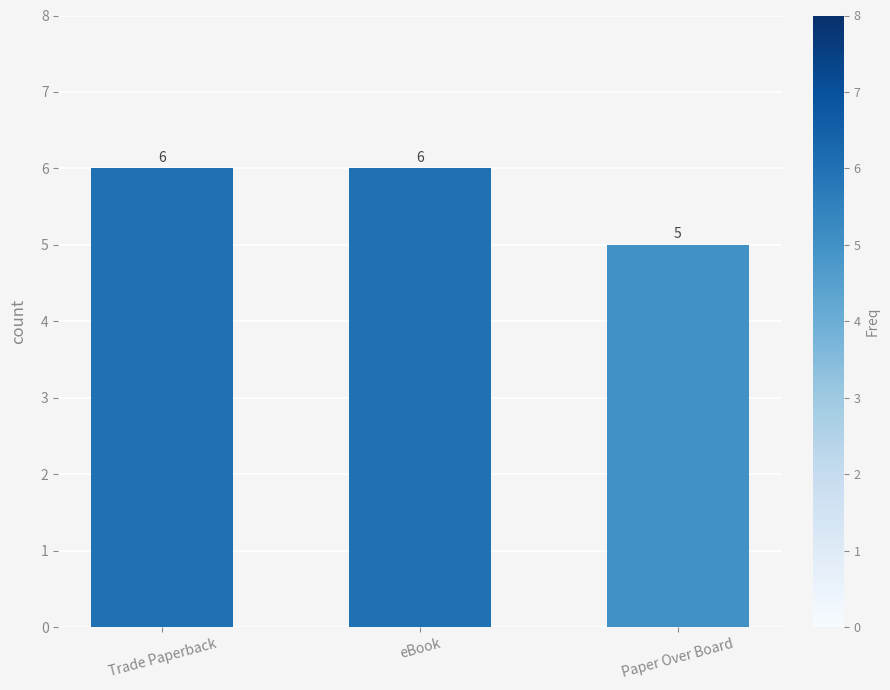

Between eBook and Paper Over Board, which is larger?

eBook